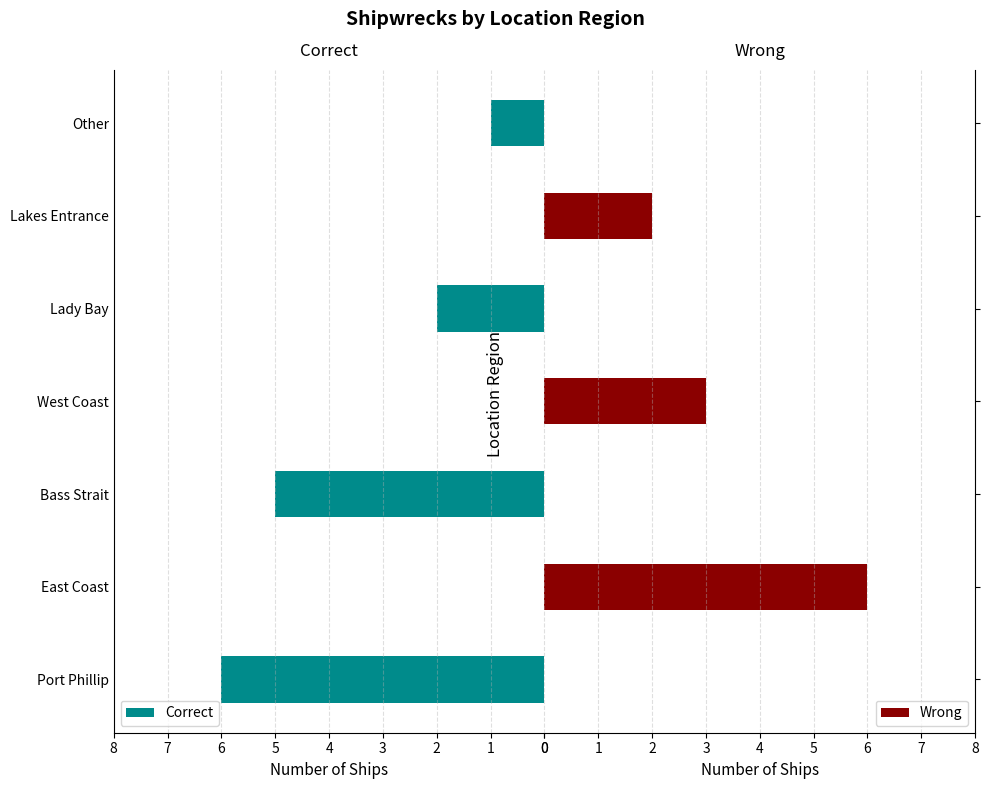

Rank the series by their average value, from highest to lowest.

Correct, Wrong